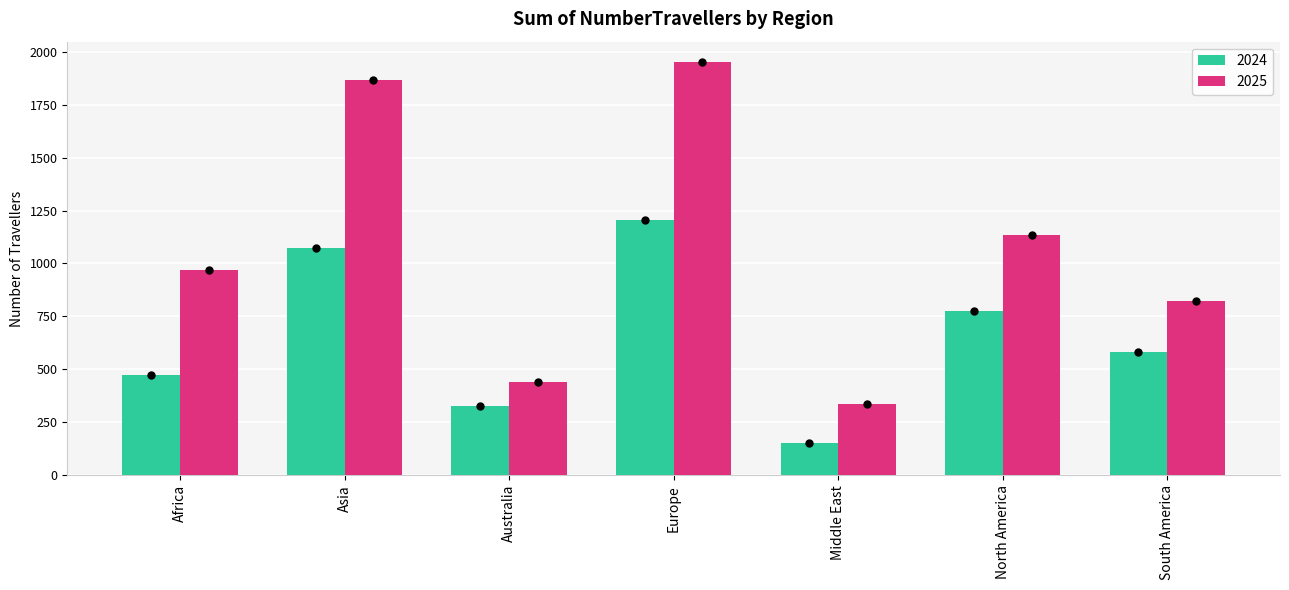

What is the label of the 2nd bar from the right?

North America